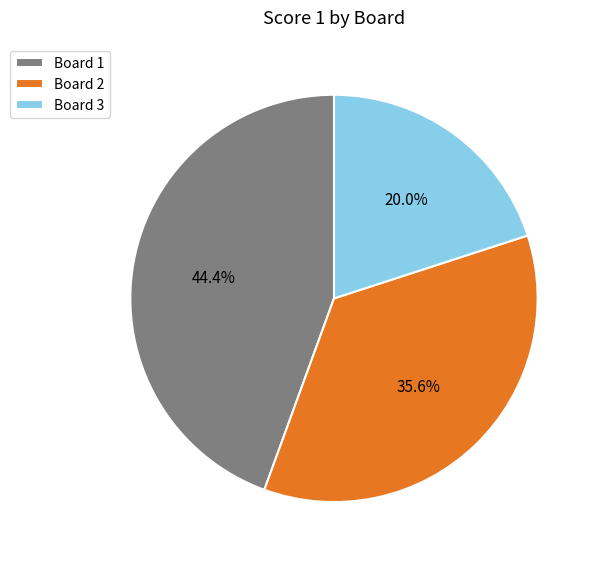

Count the number of slices in the pie.

3